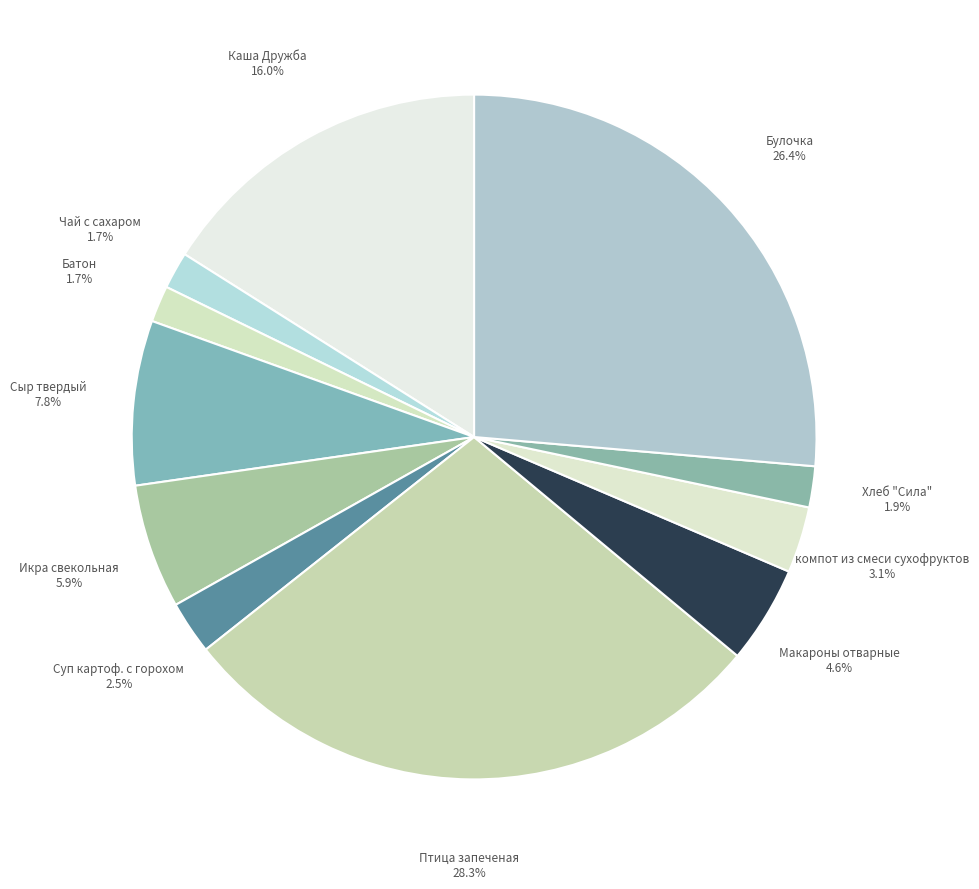

Count the number of slices in the pie.

11